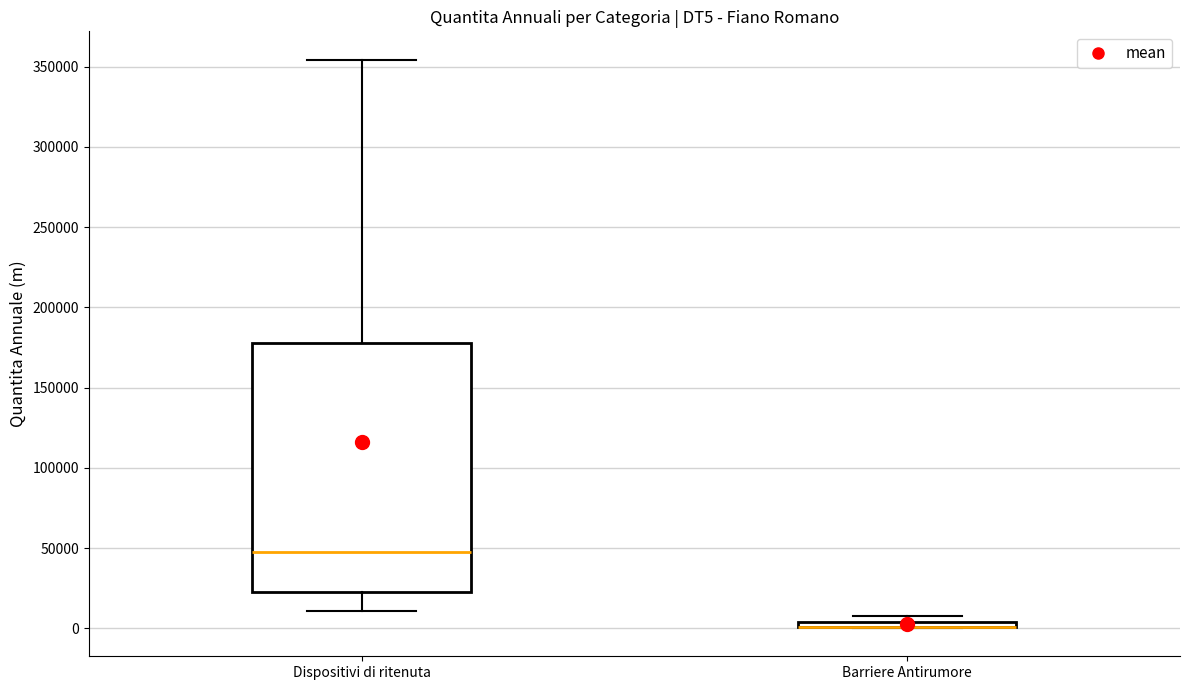

Where does the lower whisker of the box for Dispositivi di ritenuta end on the y-axis? The values are not printed on the chart, so give them approximately, as read against the axis.

10000